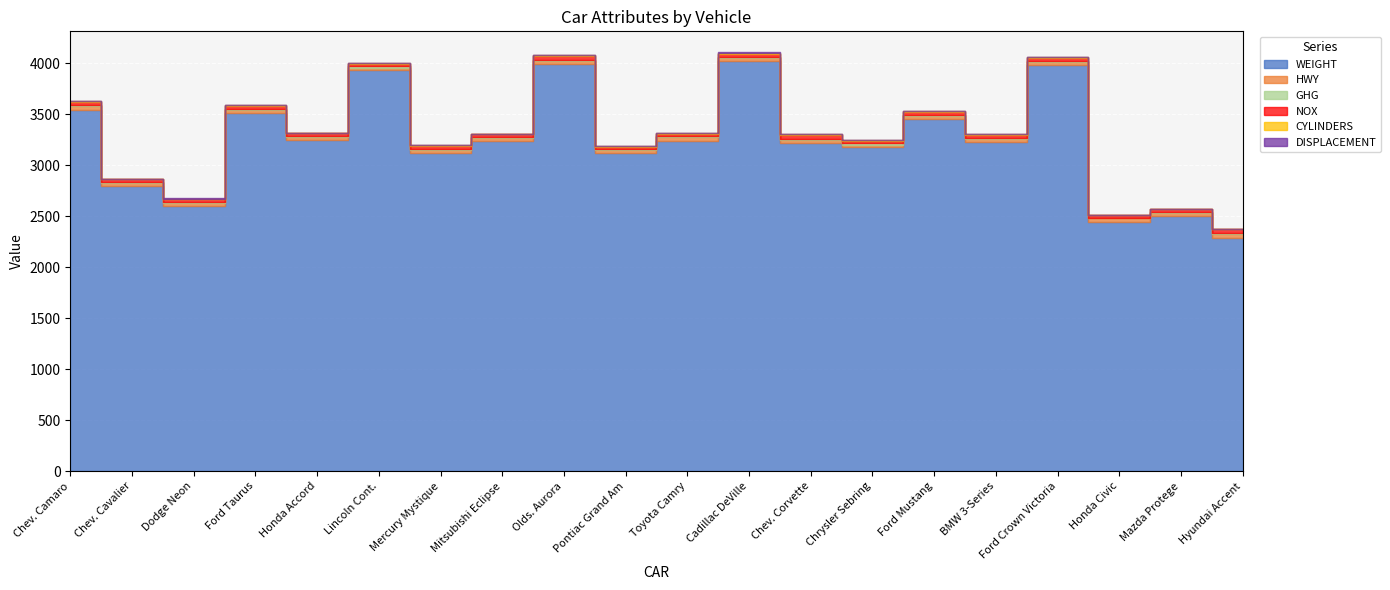

What is the difference between the CYLINDERS values at Ford Taurus and Chev. Corvette?

2.0